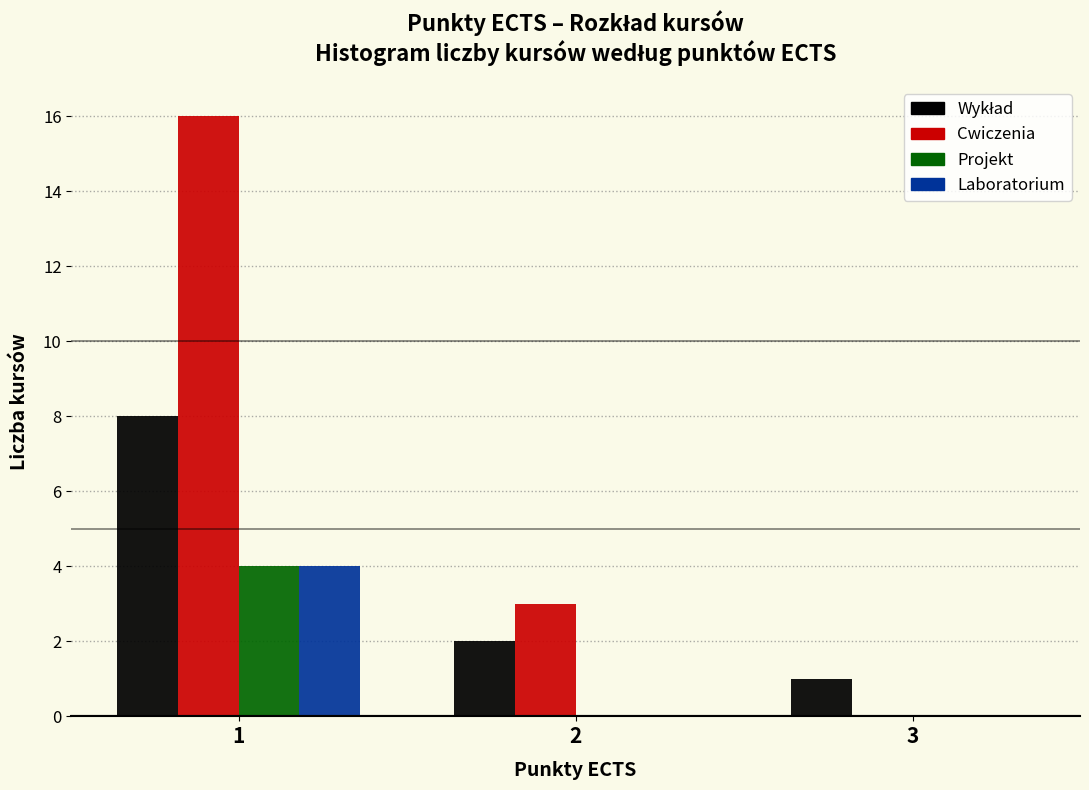

Reading left to right, transcribe this chart: for each range on the x-axis, give the height of each series' bar. The values are not printed on the chart, so give them approximately, as read against the axis.

0.5 to 1.5: Wykład=8	Cwiczenia=16	Projekt=4	Laboratorium=4
1.5 to 2.5: Wykład=2	Cwiczenia=3	Projekt=0	Laboratorium=0
2.5 to 3.5: Wykład=1	Cwiczenia=0	Projekt=0	Laboratorium=0